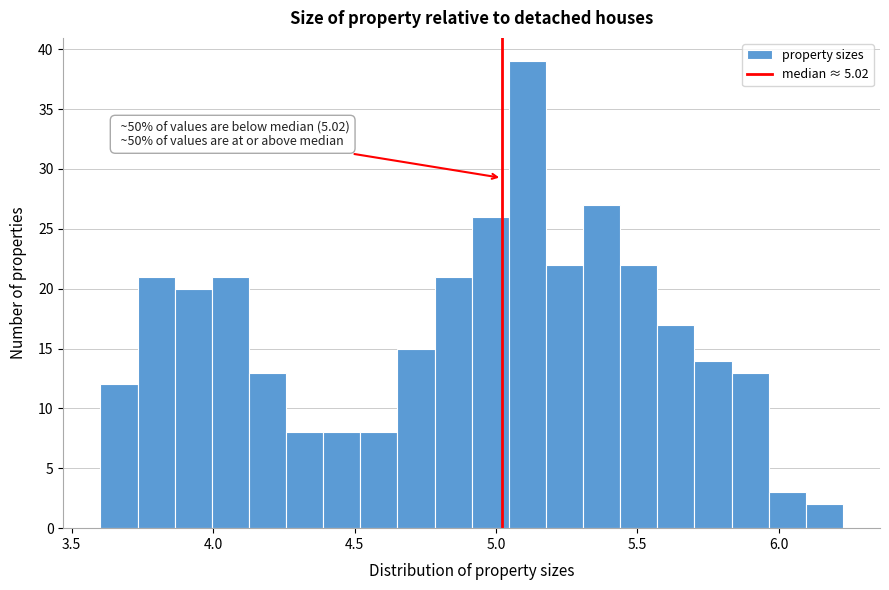

Read against the x-axis, roughly where is the centre of the tallest bar?

5.10